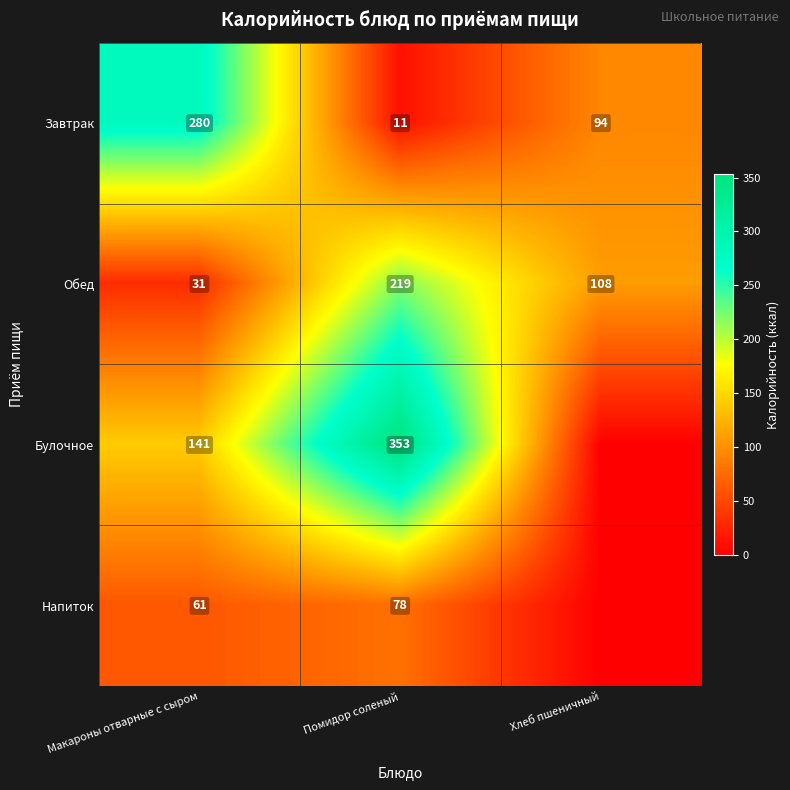

Which category has the highest value in the Завтрак series?

Макароны отварные с сыром